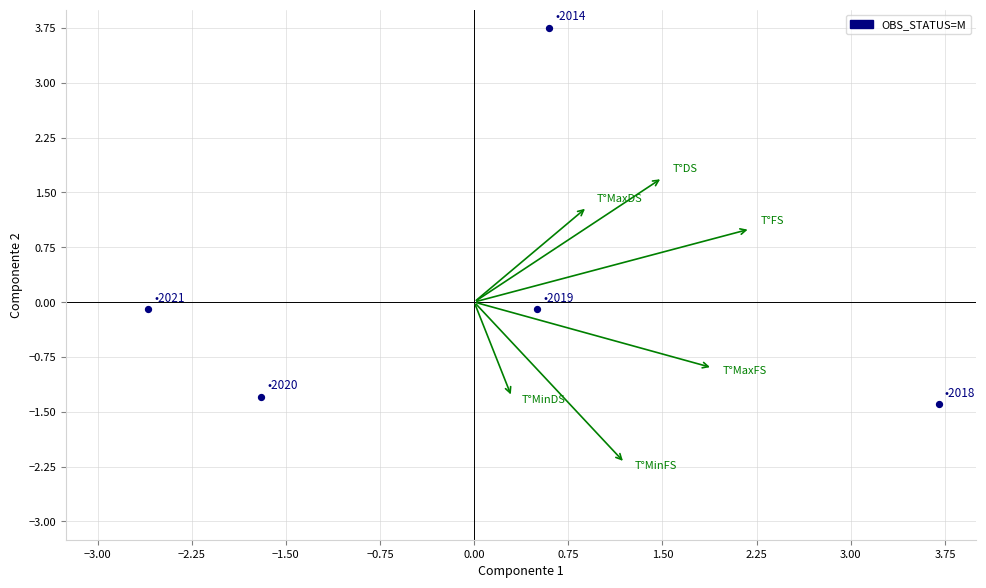

What is the range of X values (max minus min)?

6.3